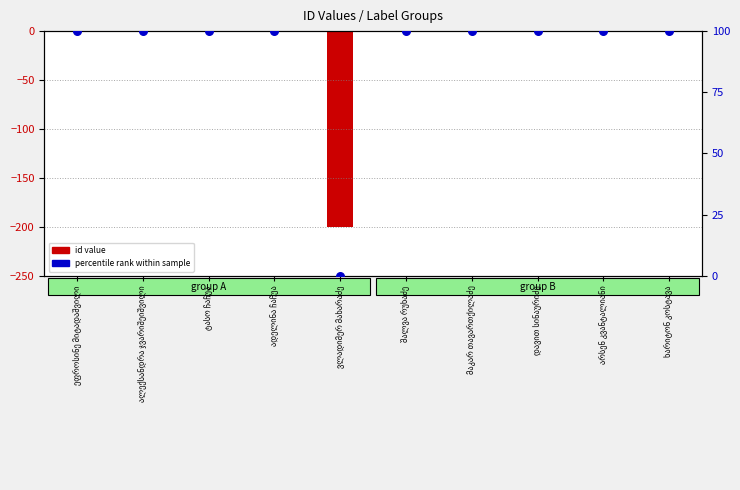

What is the total value across all series at ალექსანდრა ჯვარიშეიშვილი?

100.0